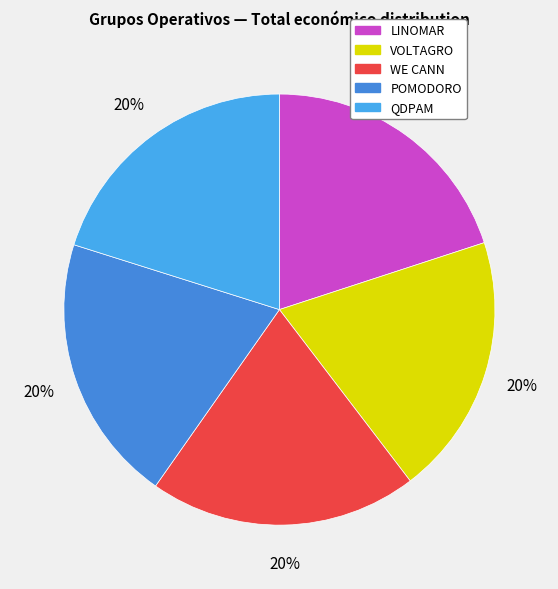

Rank the categories by value from lowest to highest.

VOLTAGRO, LINOMAR, POMODORO, WE CANN, QDPAM